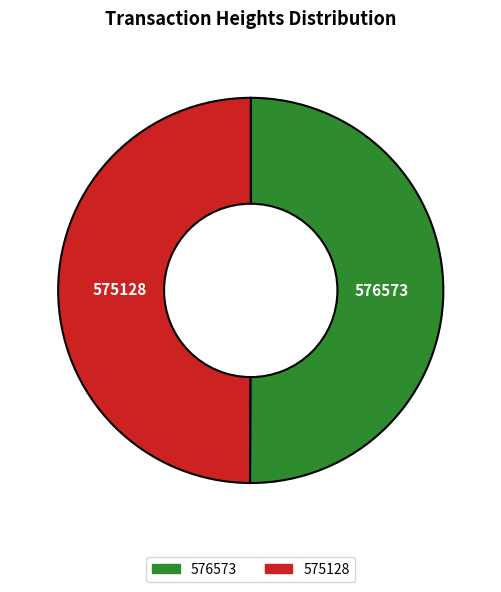

Do 576573 and 575128 together represent more than half of the pie?

Yes